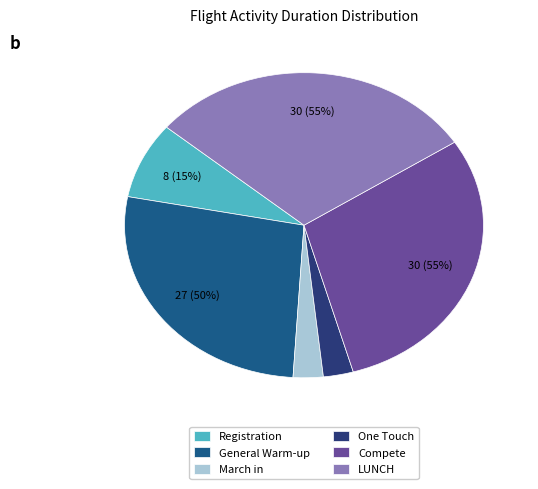

What percentage is the Compete slice, to the nearest percent?

30%